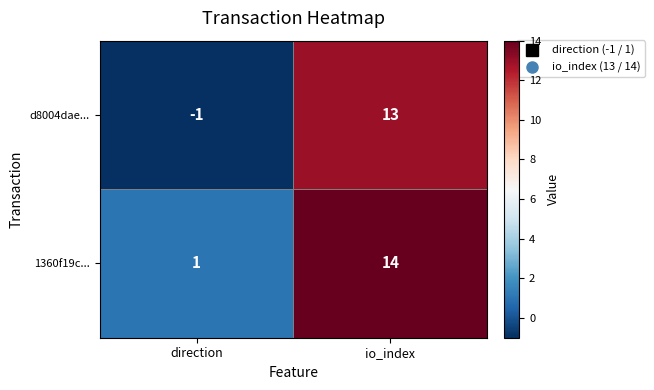

What is the average value of the 1360f19c... series?

8